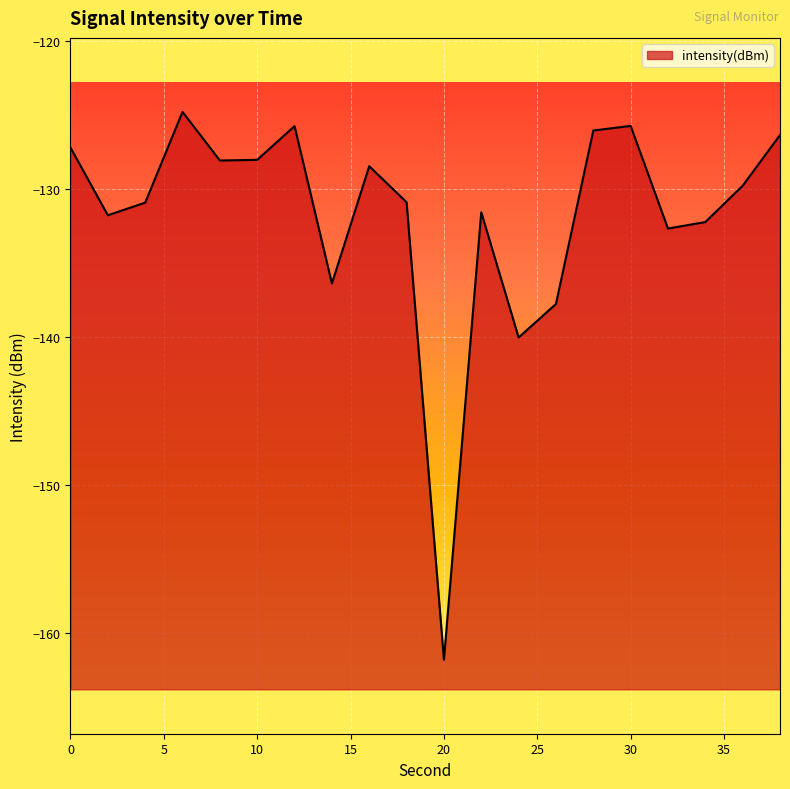

Which label corresponds to the largest value in the chart?

6